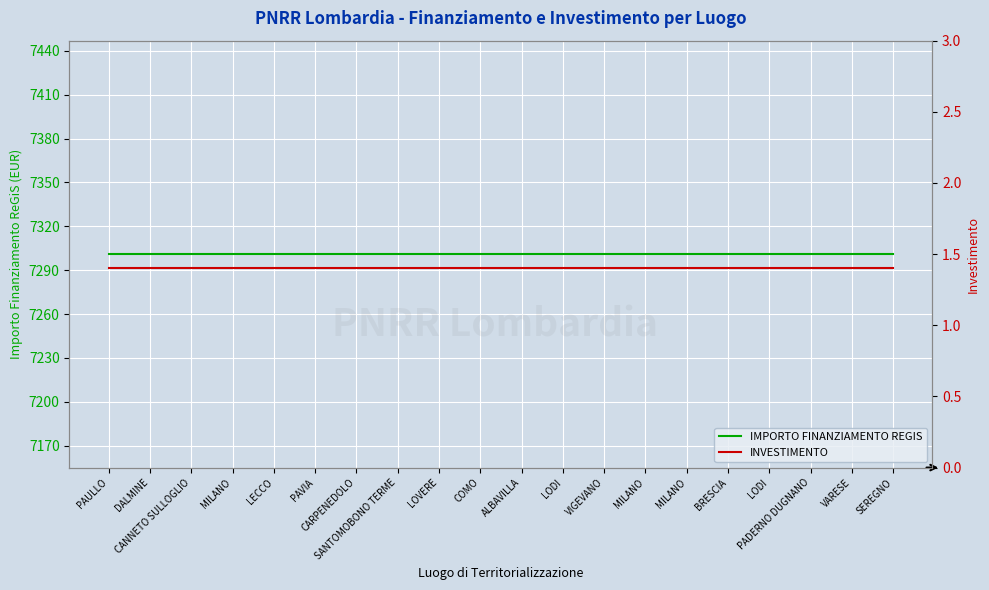

Reading right to left, what are all the values shown in this chart?

IMPORTO FINANZIAMENTO REGIS: 7301.0	7301.0	7301.0	7301.0	7301.0	7301.0	7301.0	7301.0	7301.0	7301.0	7301.0	7301.0	7301.0	7301.0	7301.0	7301.0	7301.0	7301.0	7301.0	7301.0
INVESTIMENTO: 1.4	1.4	1.4	1.4	1.4	1.4	1.4	1.4	1.4	1.4	1.4	1.4	1.4	1.4	1.4	1.4	1.4	1.4	1.4	1.4